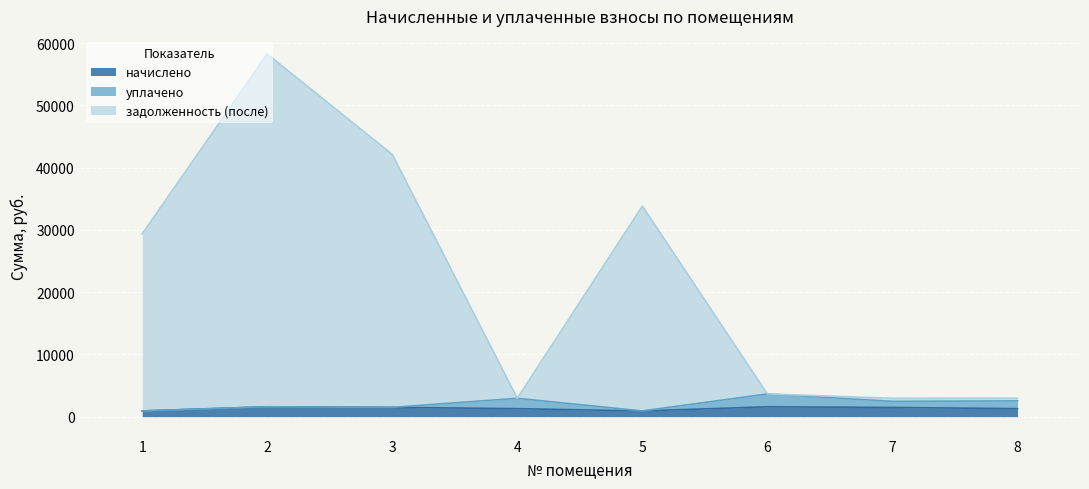

The value of начислено at 6 is 1586.6. True or false?

True